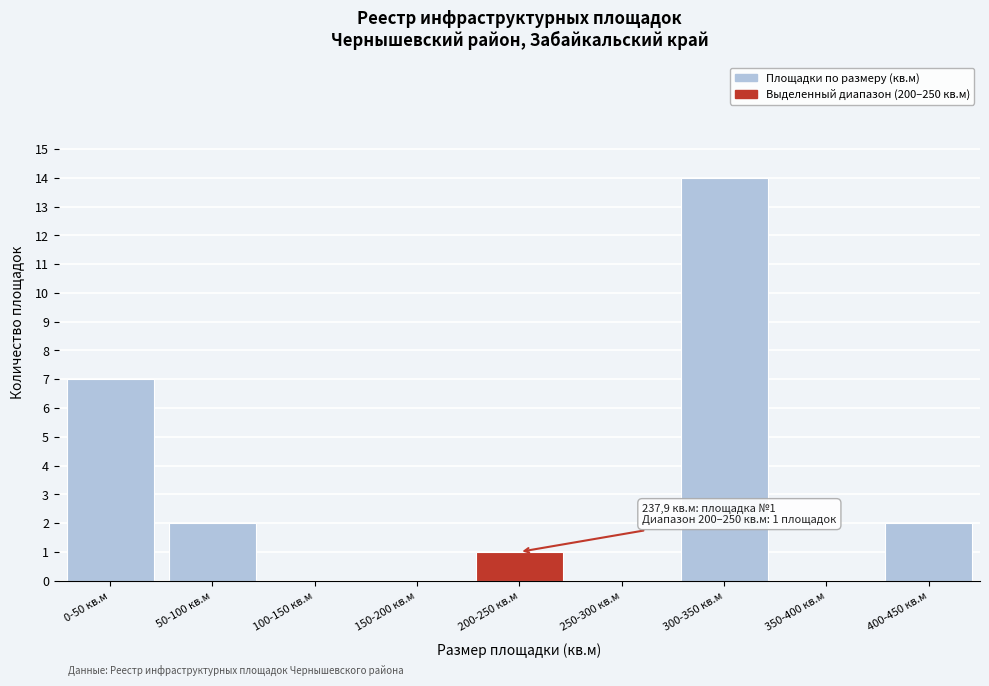

Reading left to right, transcribe all the data shown in this chart.

0-50 кв.м=7	50-100 кв.м=2	100-150 кв.м=0	150-200 кв.м=0	200-250 кв.м=1	250-300 кв.м=0	300-350 кв.м=14	350-400 кв.м=0	400-450 кв.м=2